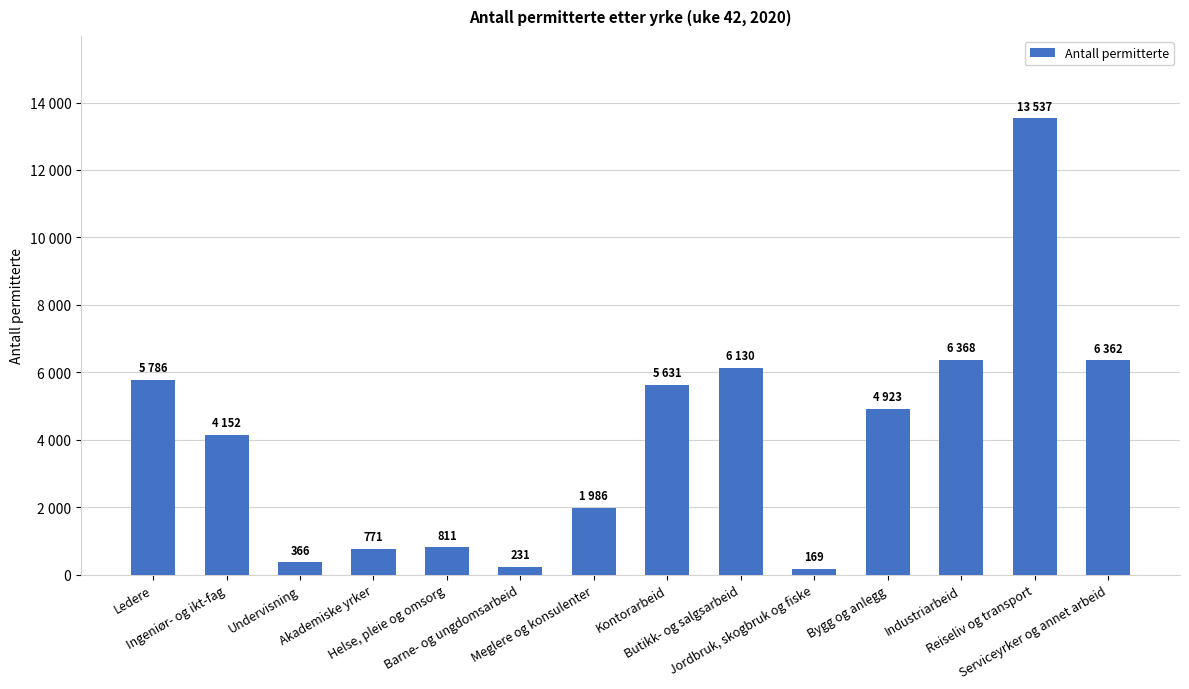

The value at Ingeniør- og ikt-fag is 4152. True or false?

True